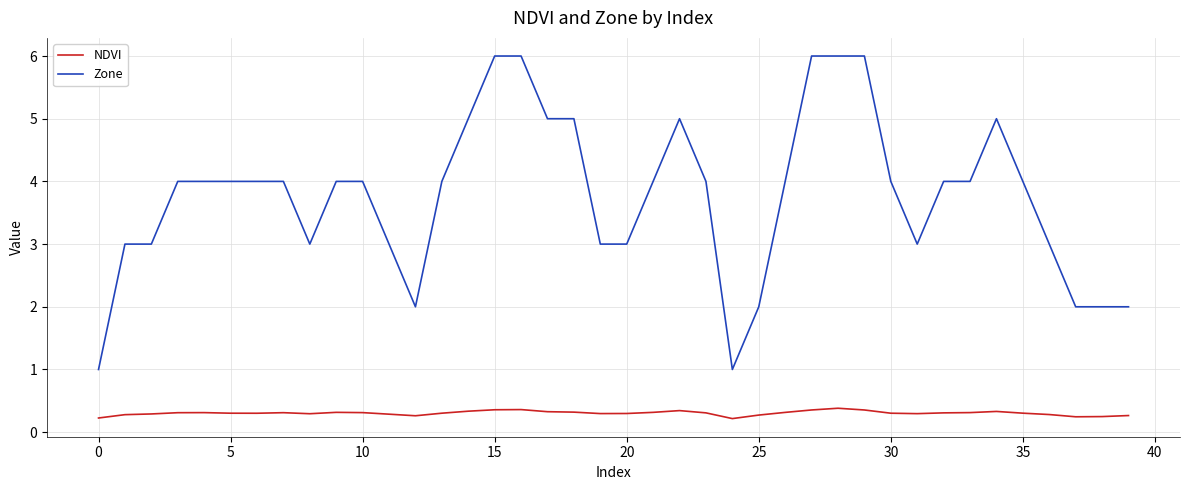

Which series has the largest total across all categories?

Zone